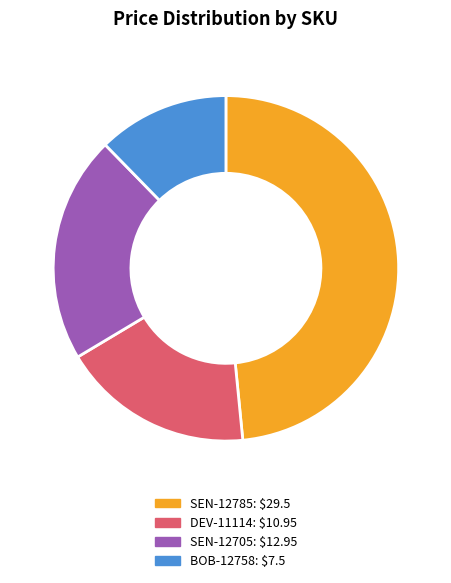

How many segments does this pie chart have?

4